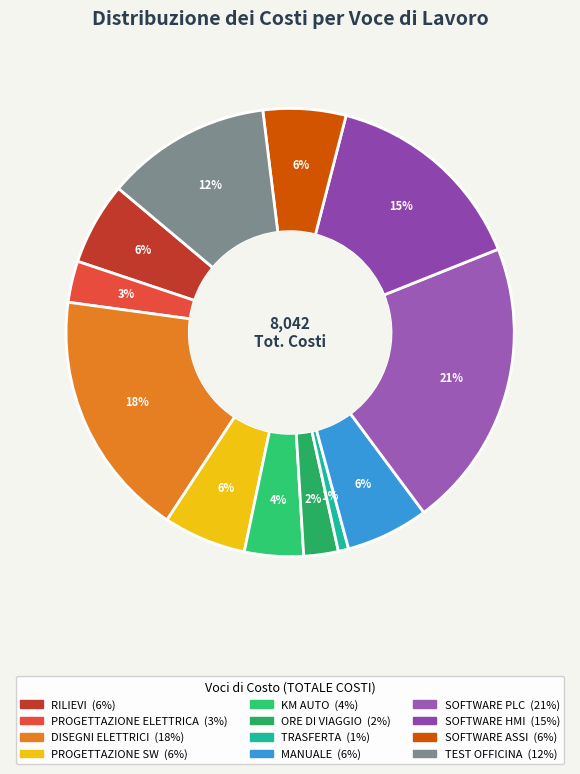

True or false: SOFTWARE HMI accounts for 15% of the total.

True